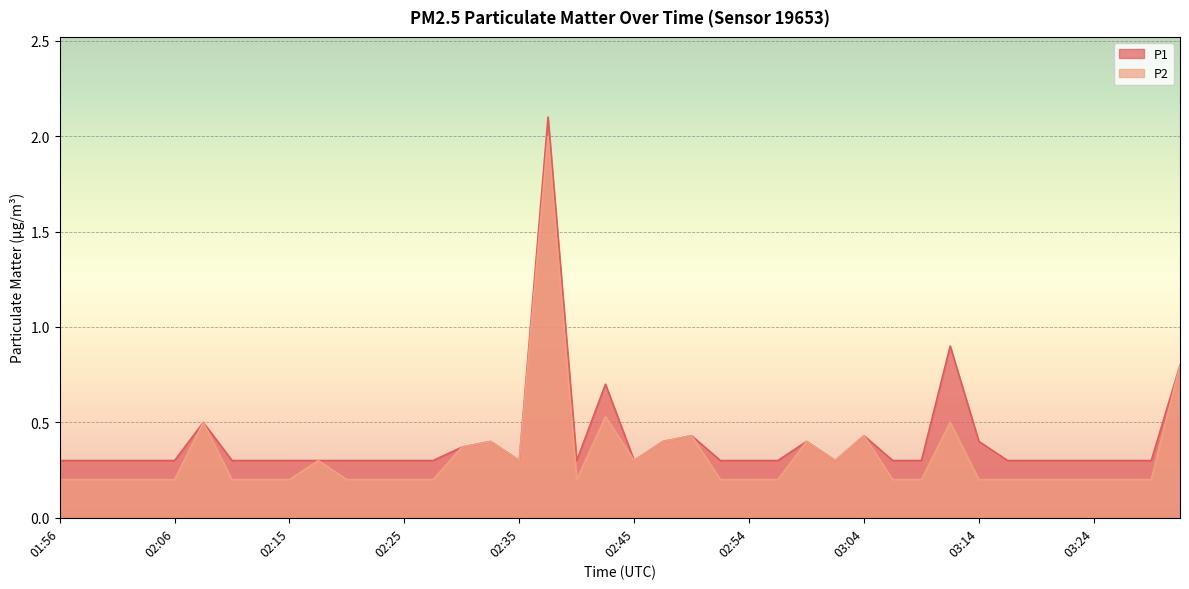

Rank the series by their average value, from highest to lowest.

P1, P2